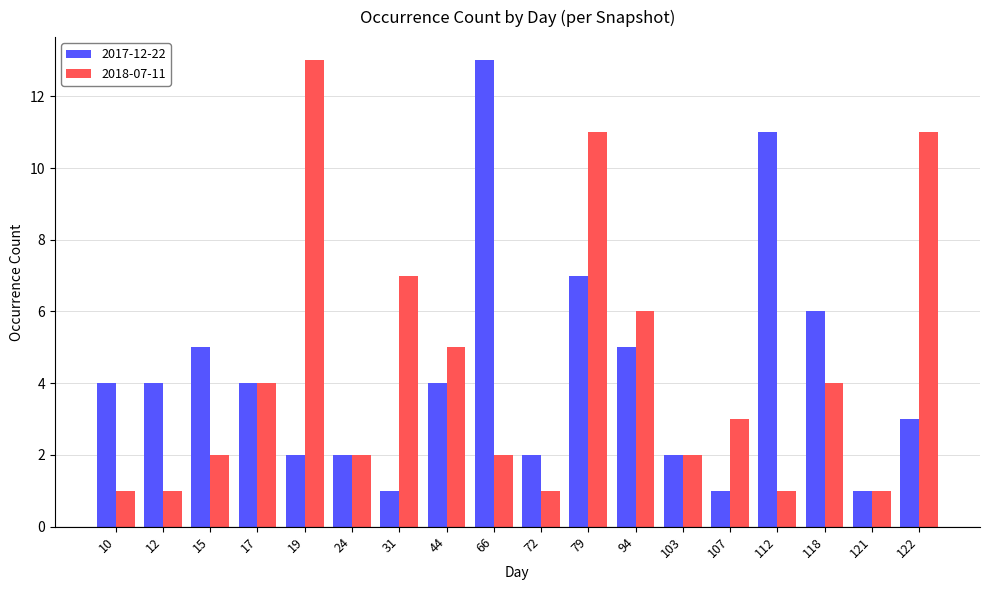

Count the number of data series in this chart.

2